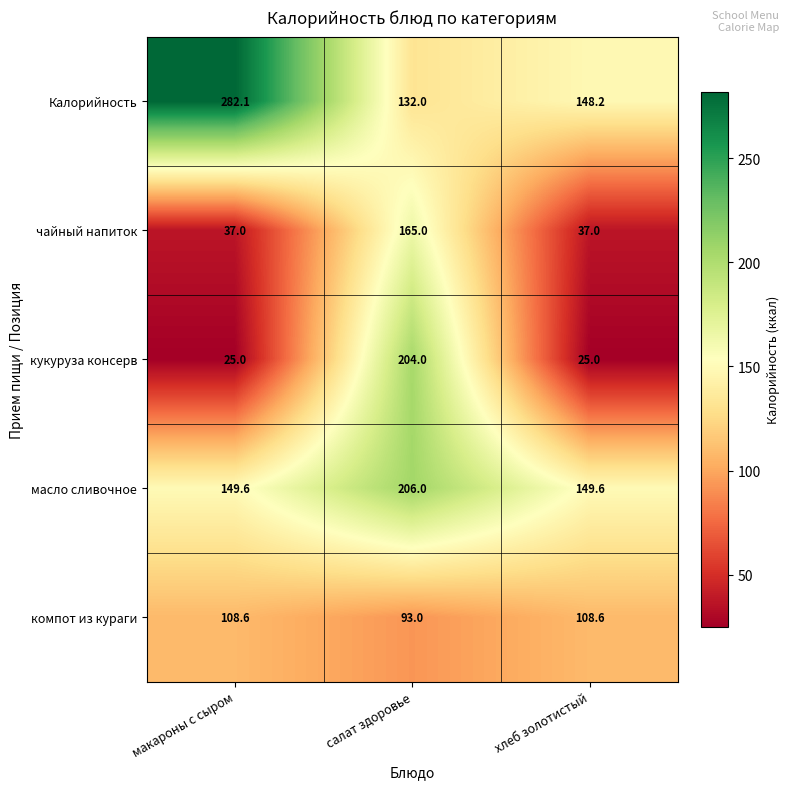

Which label corresponds to the largest value in the chart?

макароны с сыром